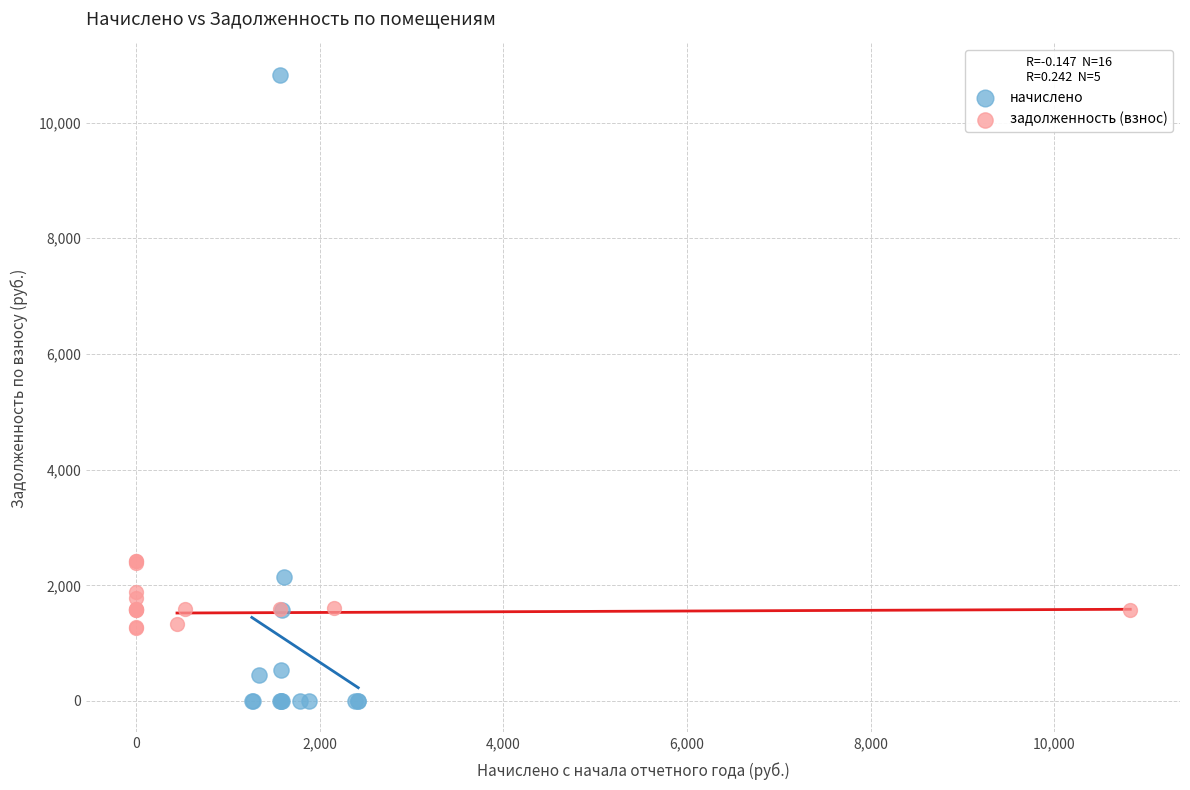

Which series has the largest Y range (max minus min)?

начислено